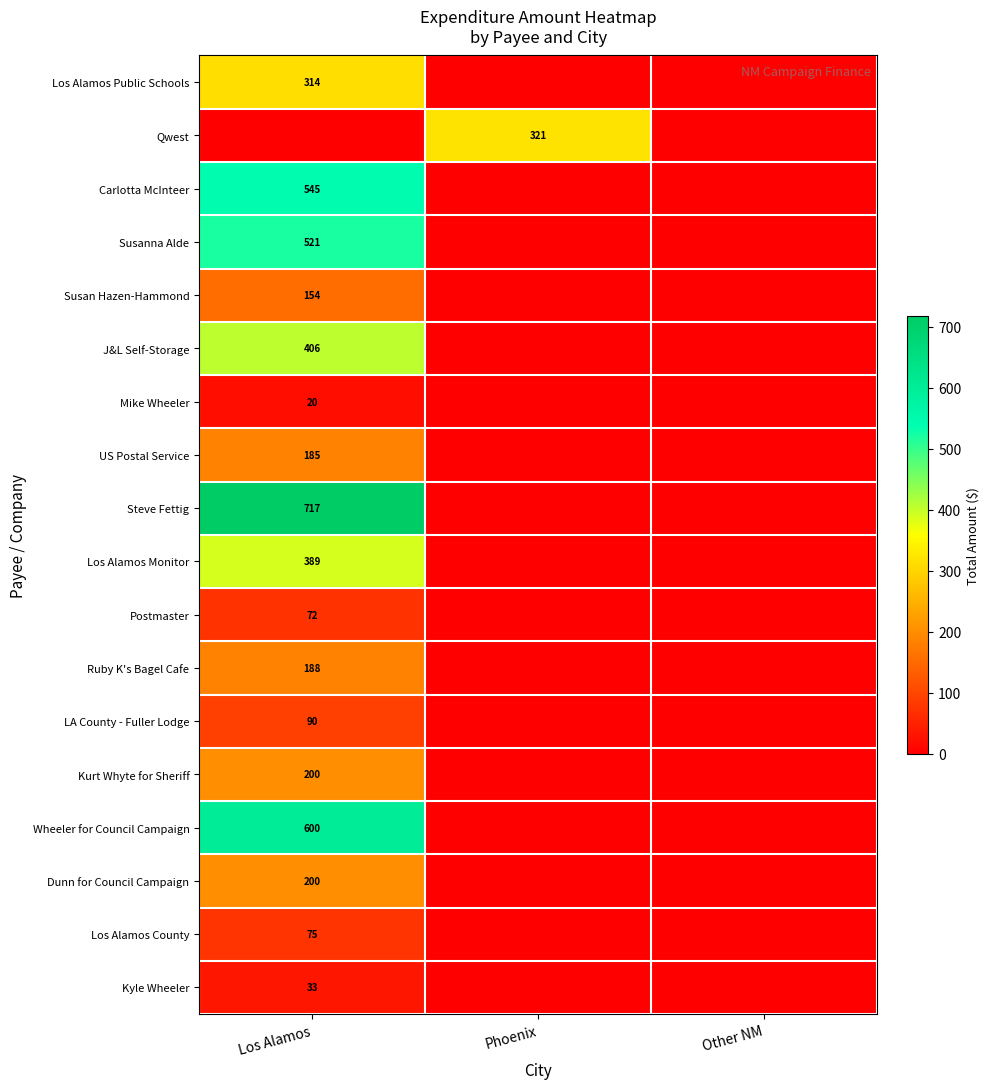

The LA County - Fuller Lodge series shows 33 at Los Alamos. True or false?

False